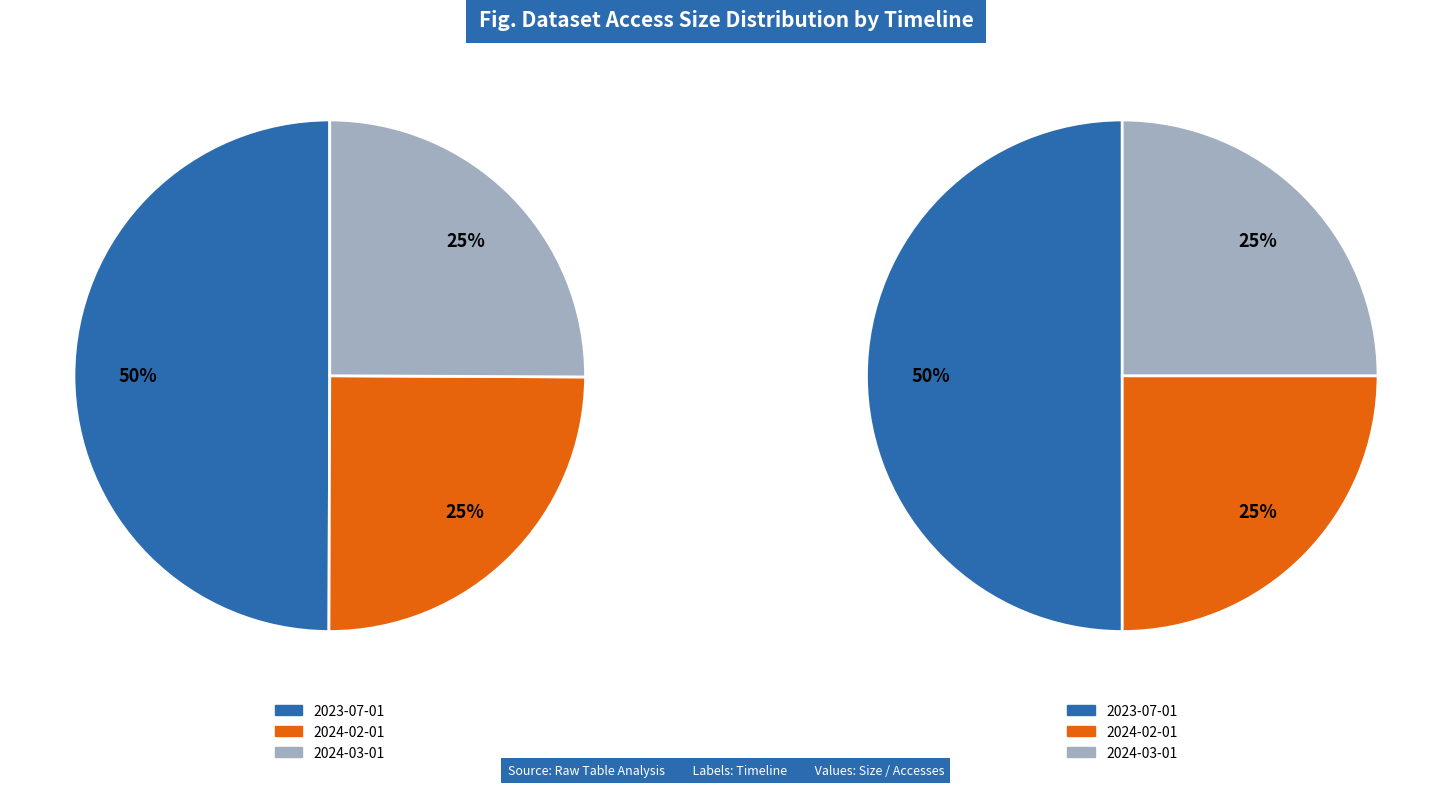

To the nearest percent, what is the combined percentage of 2024-02-01 and 2024-03-01?

50%